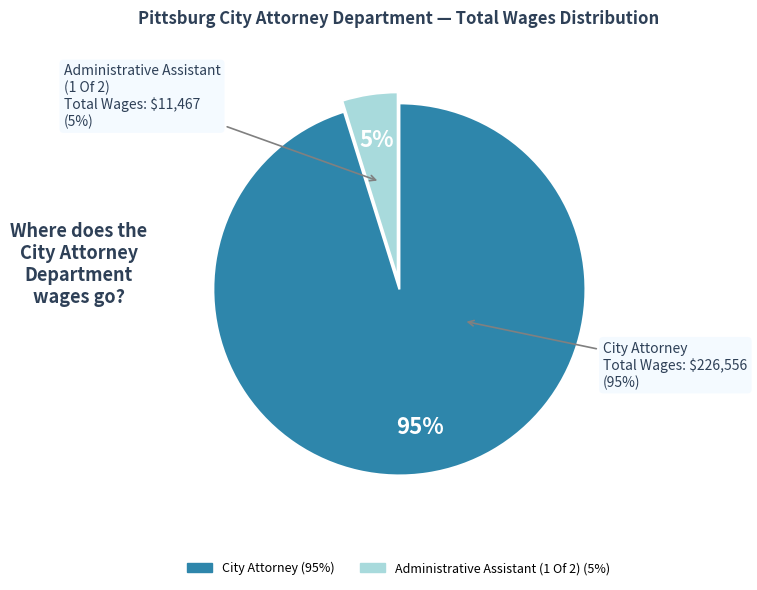

Between Administrative Assistant (1 Of 2) and City Attorney, which is larger?

City Attorney